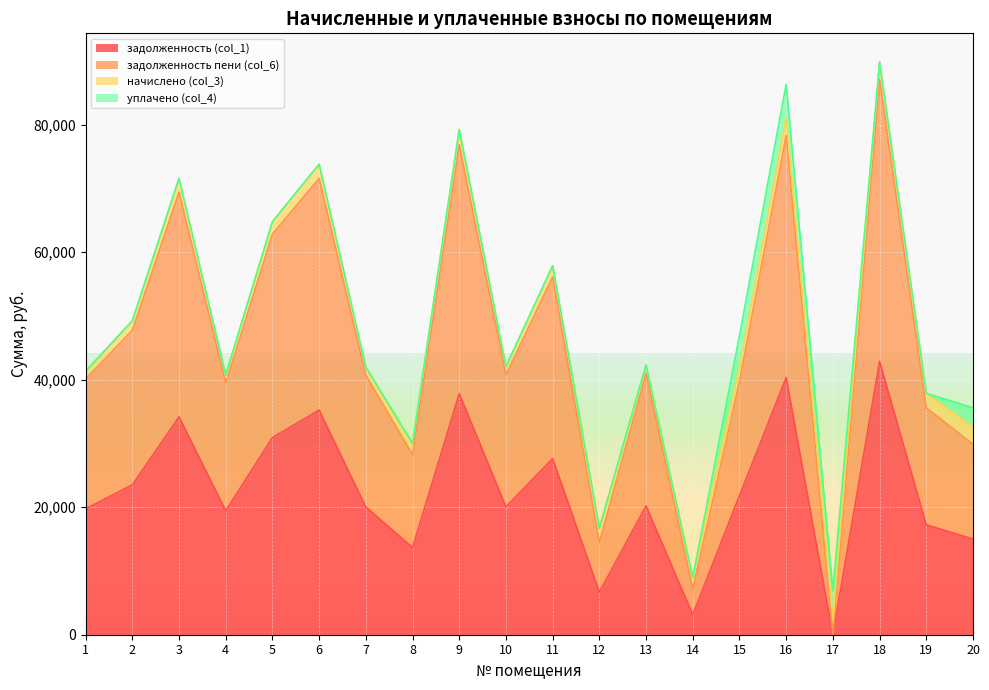

List the labels in order of задолженность (col_1) value, smallest first.

17, 14, 12, 8, 20, 19, 4, 1, 7, 10, 13, 15, 2, 11, 5, 3, 6, 9, 16, 18